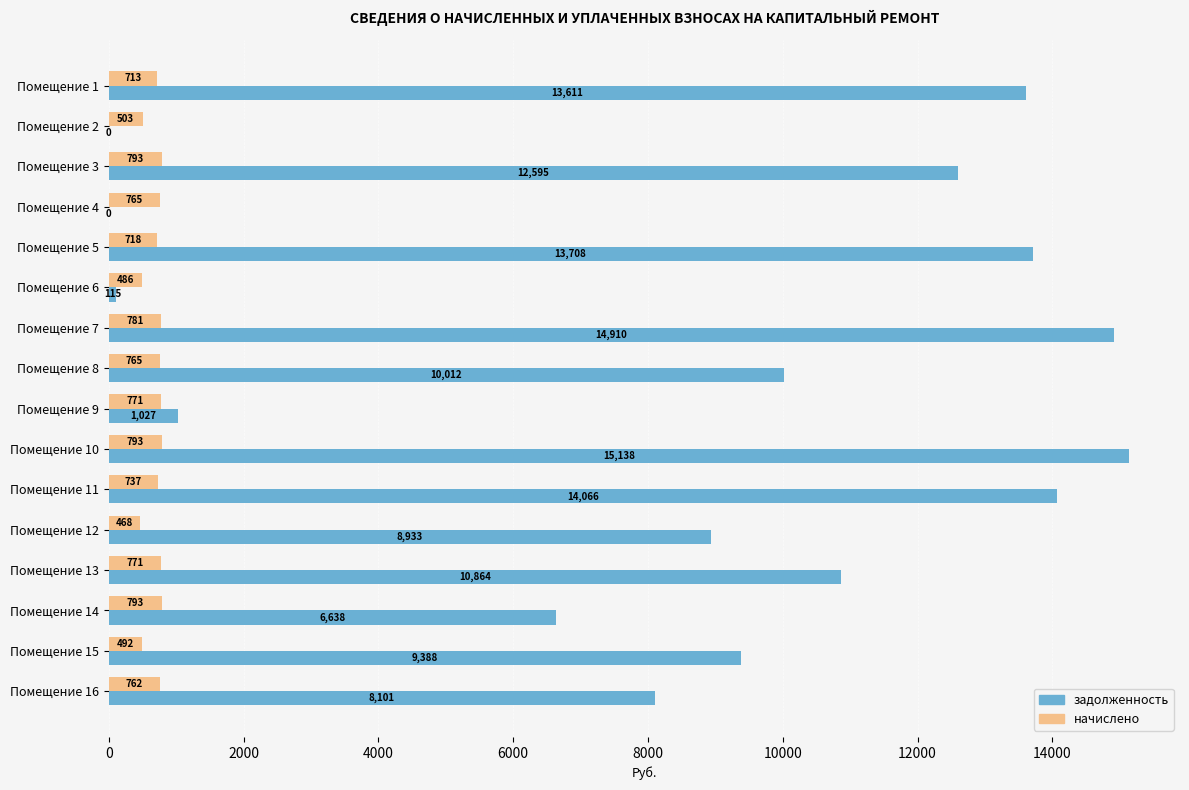

What is the highest value of the начислено series?

792.7